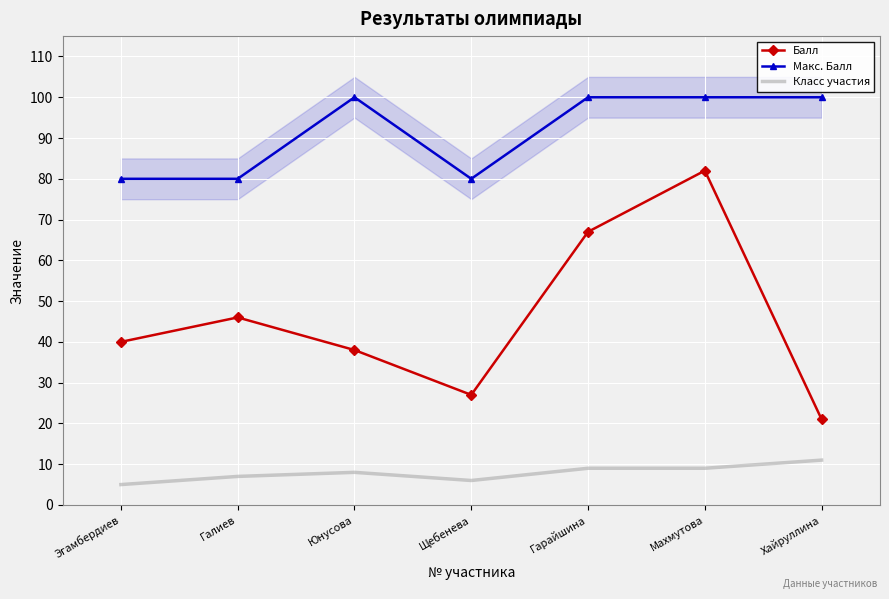

At Эгамбердиев, list the series in order from smallest to largest.

Класс участия, Балл, Макс. Балл